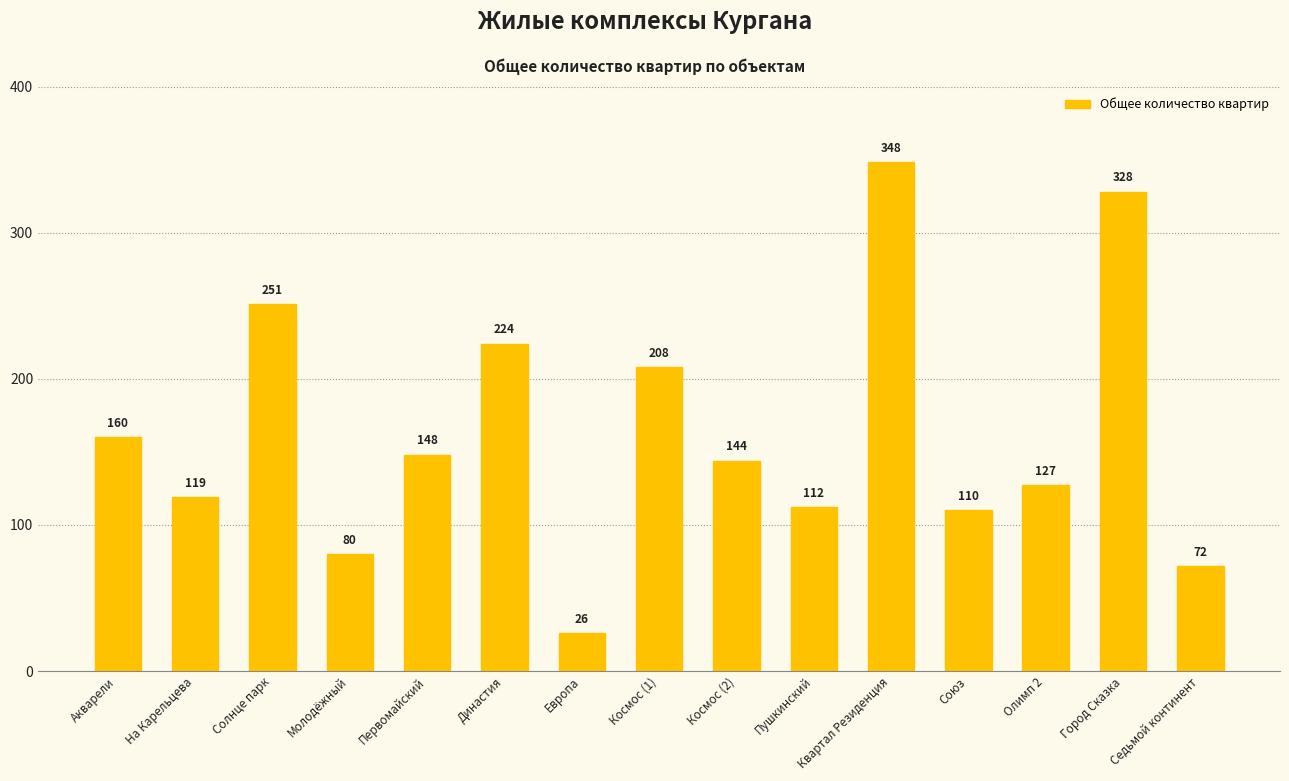

Which label corresponds to the smallest value in the chart?

Европа